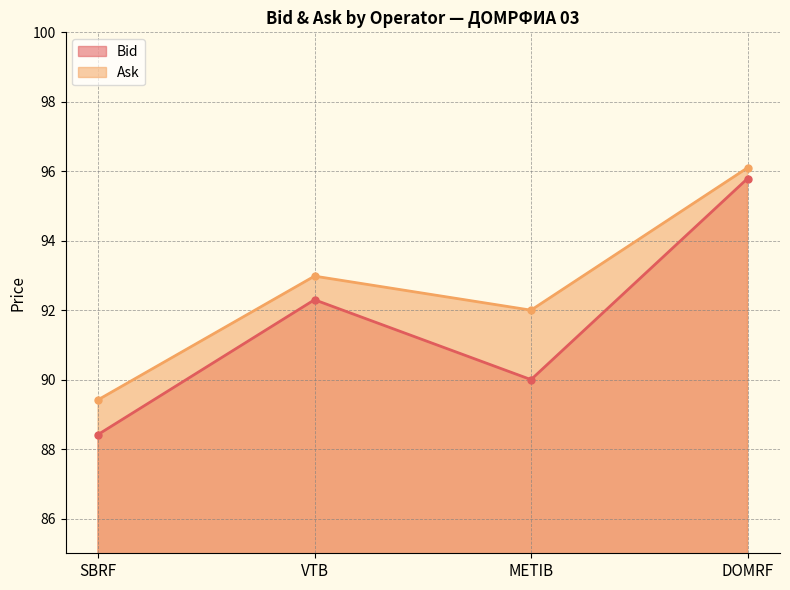

At which category is the sum across all series the highest?

DOMRF